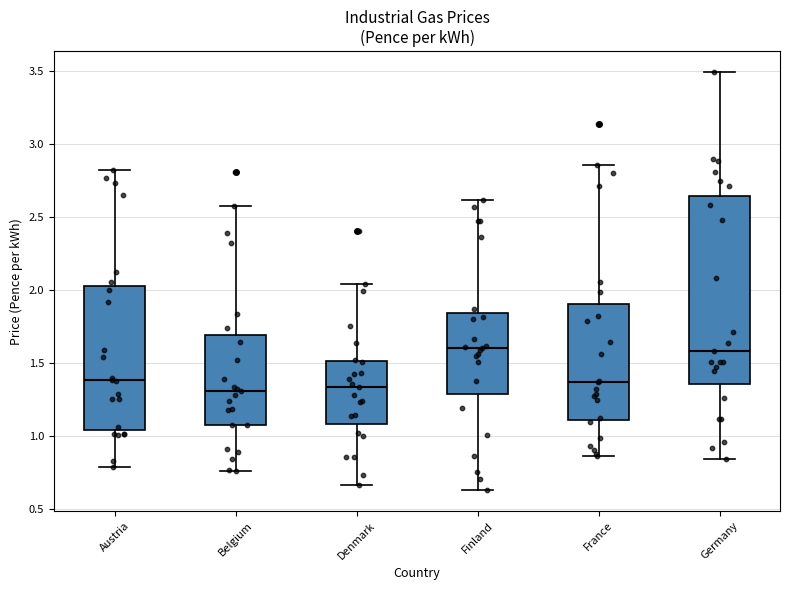

Comparing the boxes themselves (not the whiskers), which one is the tallest?

Germany